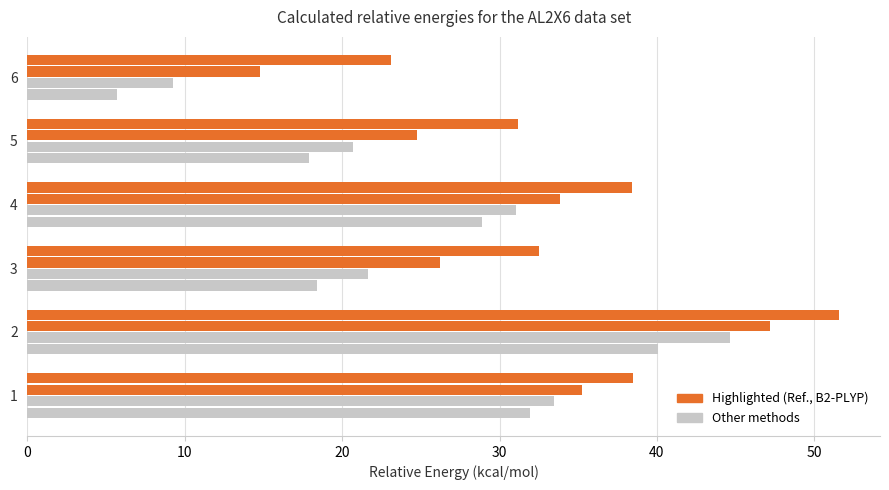

Reading left to right, what are all the values shown in this chart?

BLYP: 31.9	40.0	18.4	28.9	17.9	5.7
B3LYP: 33.5	44.6	21.6	31.0	20.7	9.3
B2-PLYP: 35.2	47.2	26.2	33.8	24.8	14.8
Ref.: 38.5	51.6	32.5	38.4	31.2	23.1